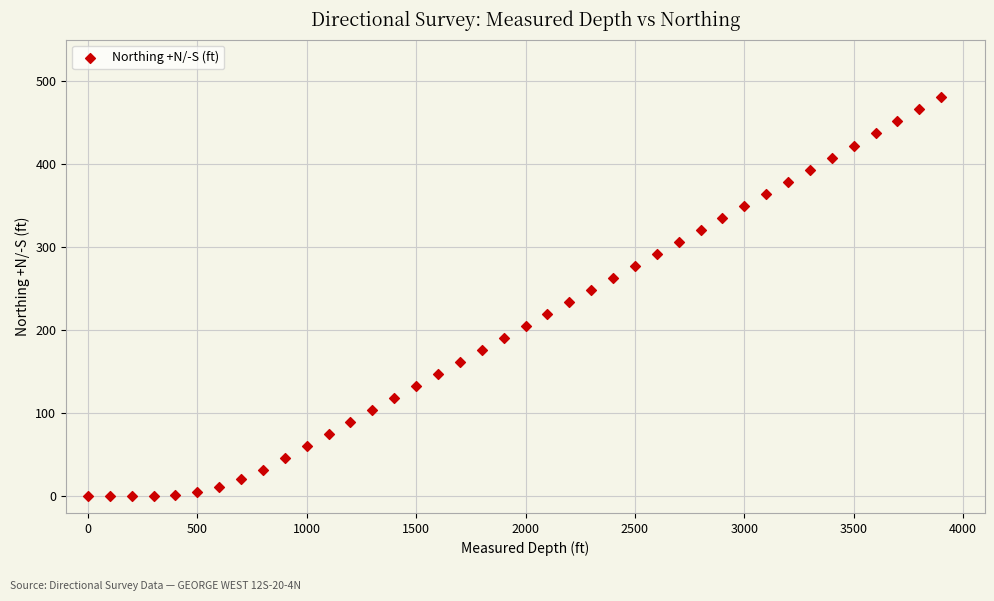

What is the range of Y values (max minus min)?

480.3